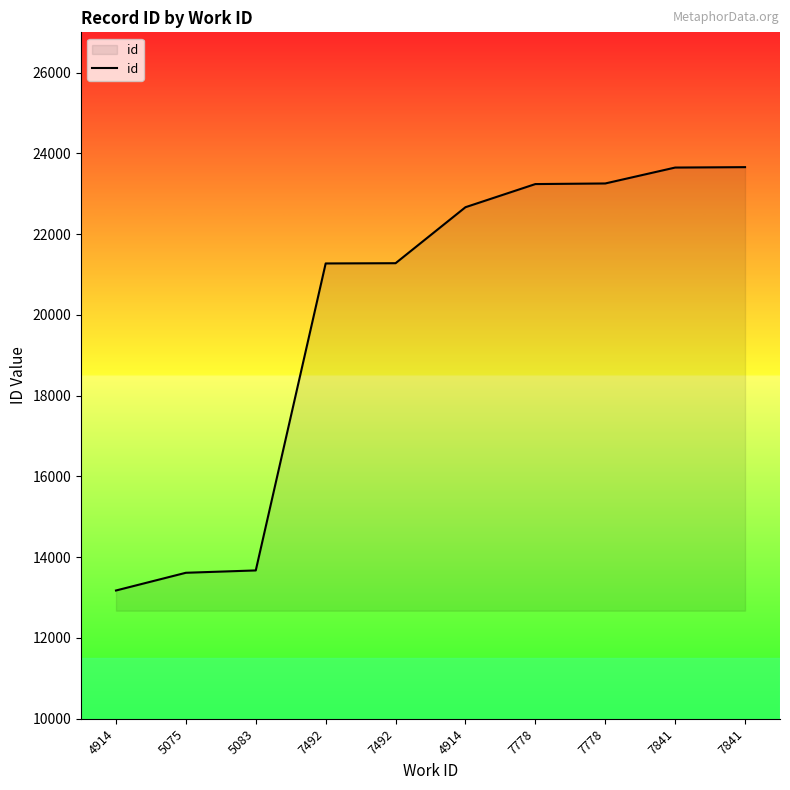

How many series are shown in this chart?

1